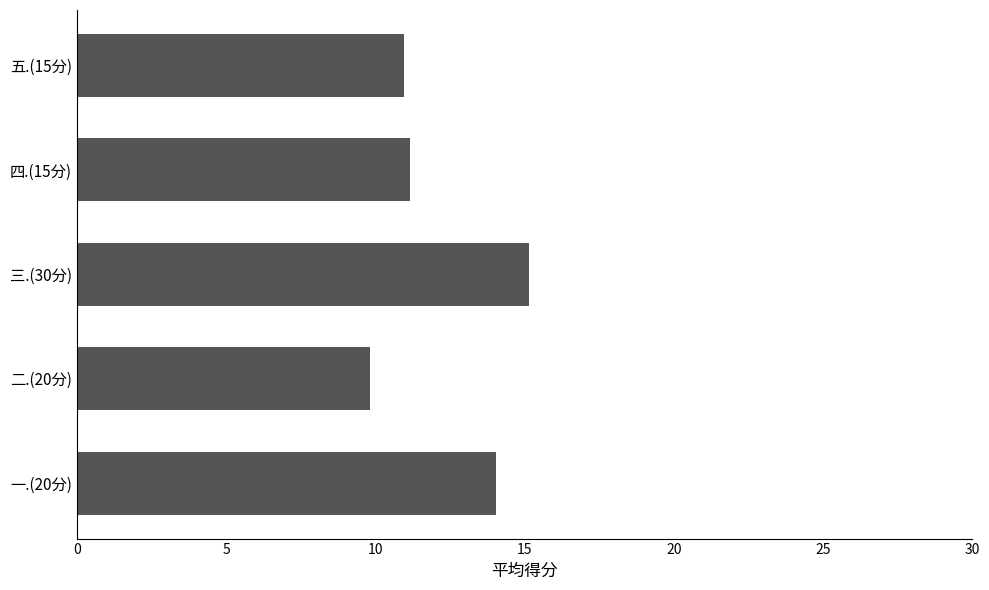

At which category does the chart reach its peak across all series?

三.(30分)